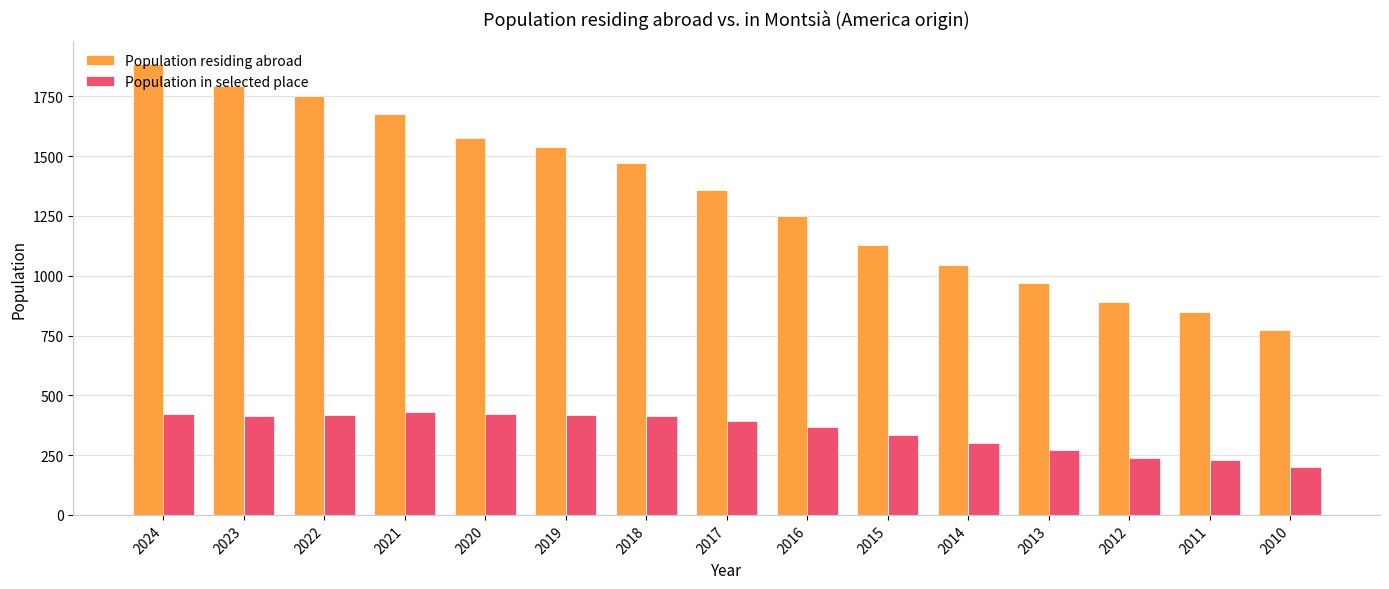

What is the greatest value displayed?

1886